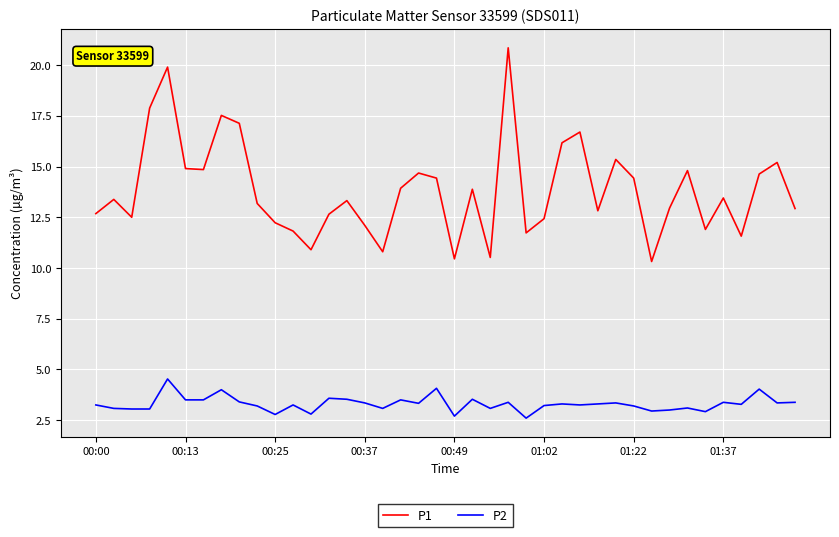

What is the sum of all P2 values?

132.1